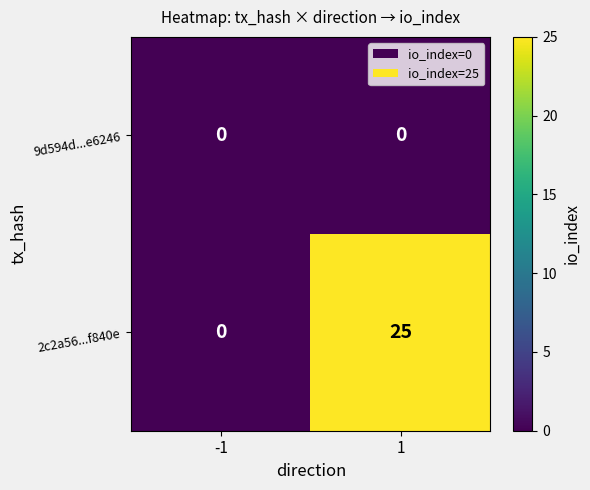

What is the difference between the maximum and minimum values in the 2c2a56...f840e series?

25